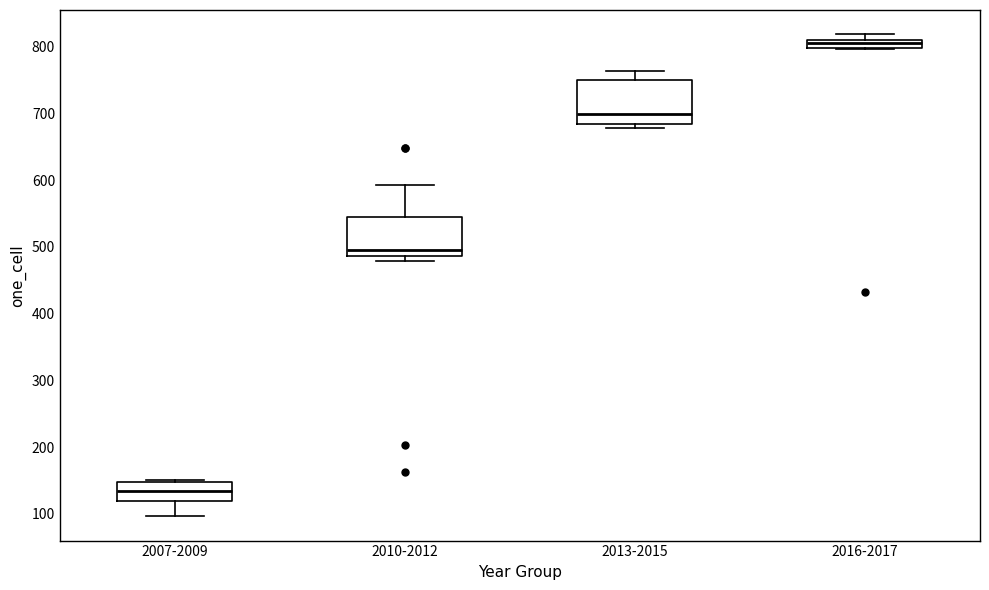

Where does the lower whisker of the box for 2007-2009 end on the y-axis? The values are not printed on the chart, so give them approximately, as read against the axis.

100